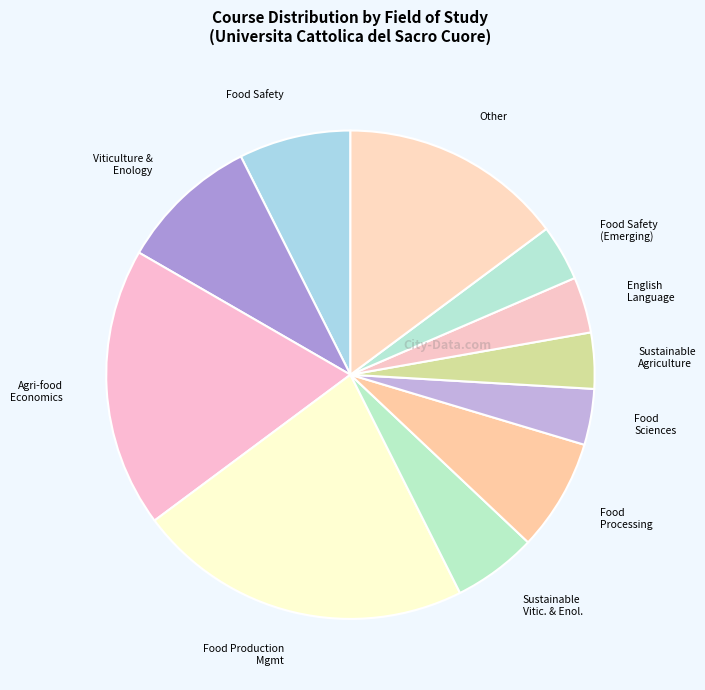

How many slices are in this pie chart?

11